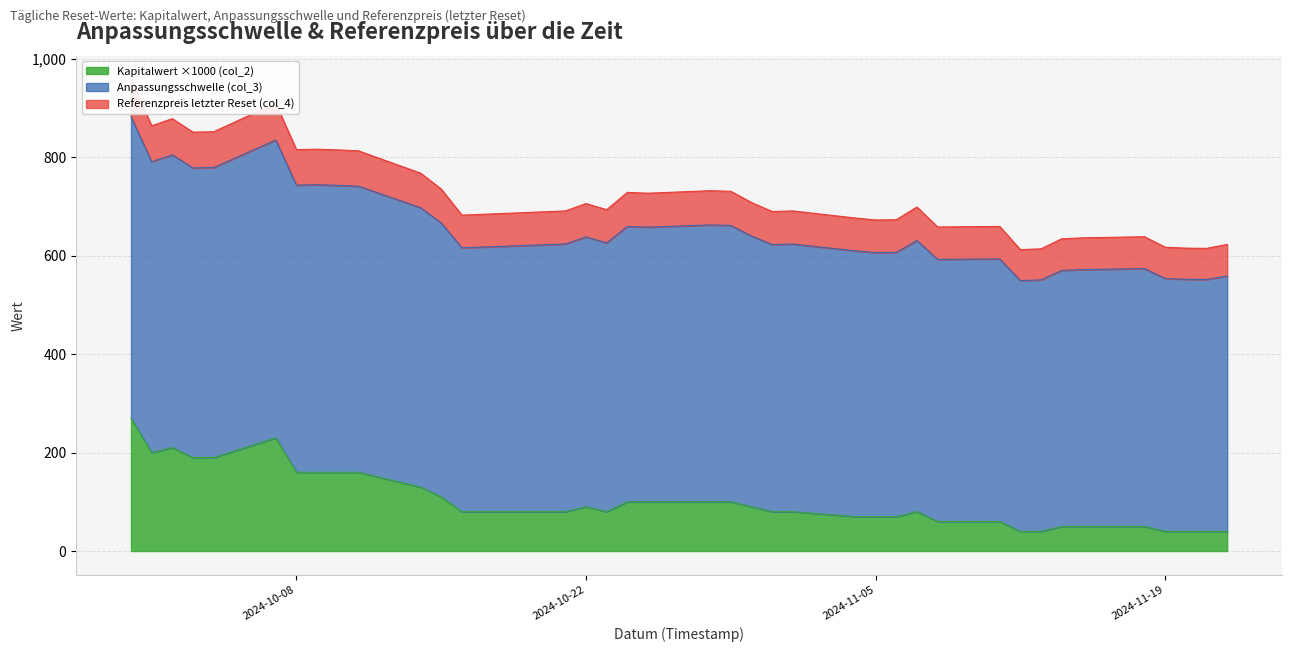

What is the maximum value for Kapitalwert ×1000 (col_2)?

270